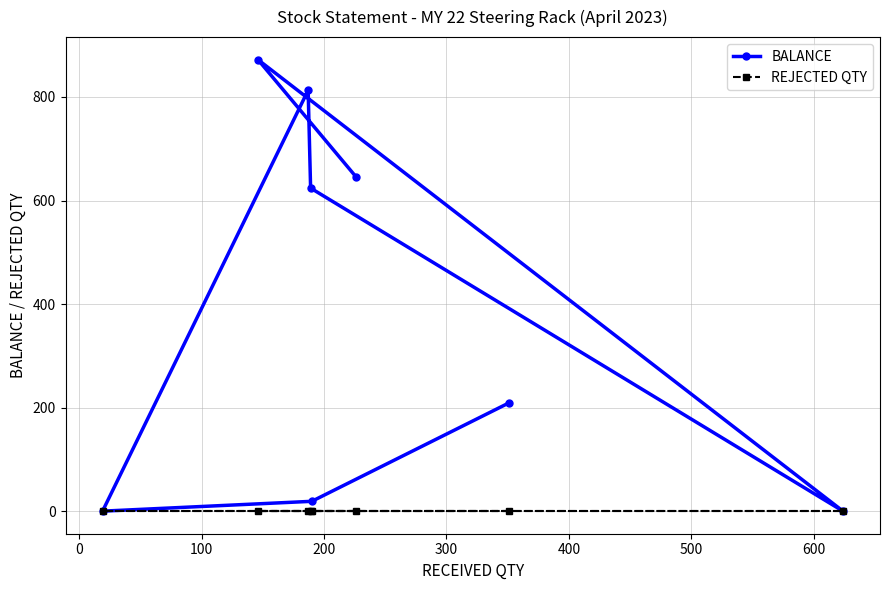

What are all the series names shown in the legend?

BALANCE, REJECTED QTY